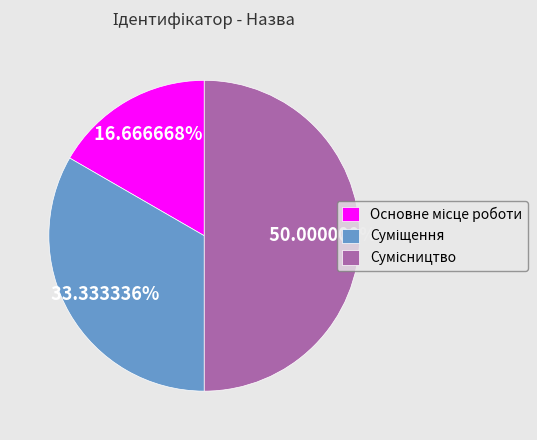

How many segments does this pie chart have?

3